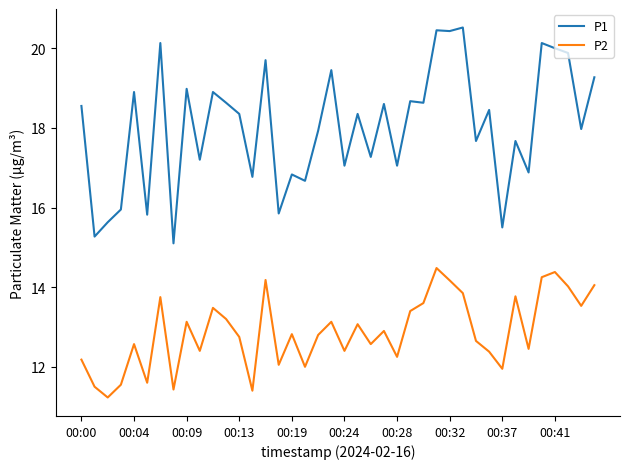

Which series has the largest total across all categories?

P1